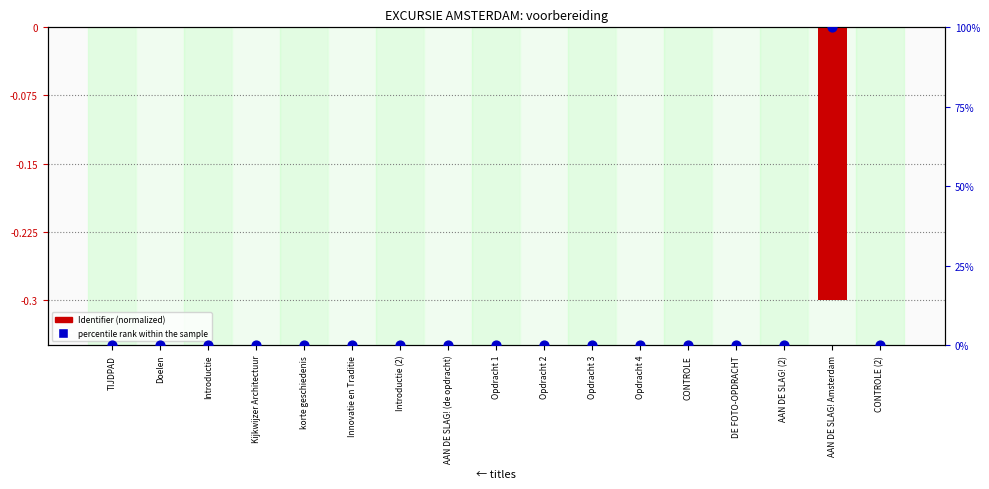

Which series reaches the maximum Y coordinate?

percentile rank within the sample